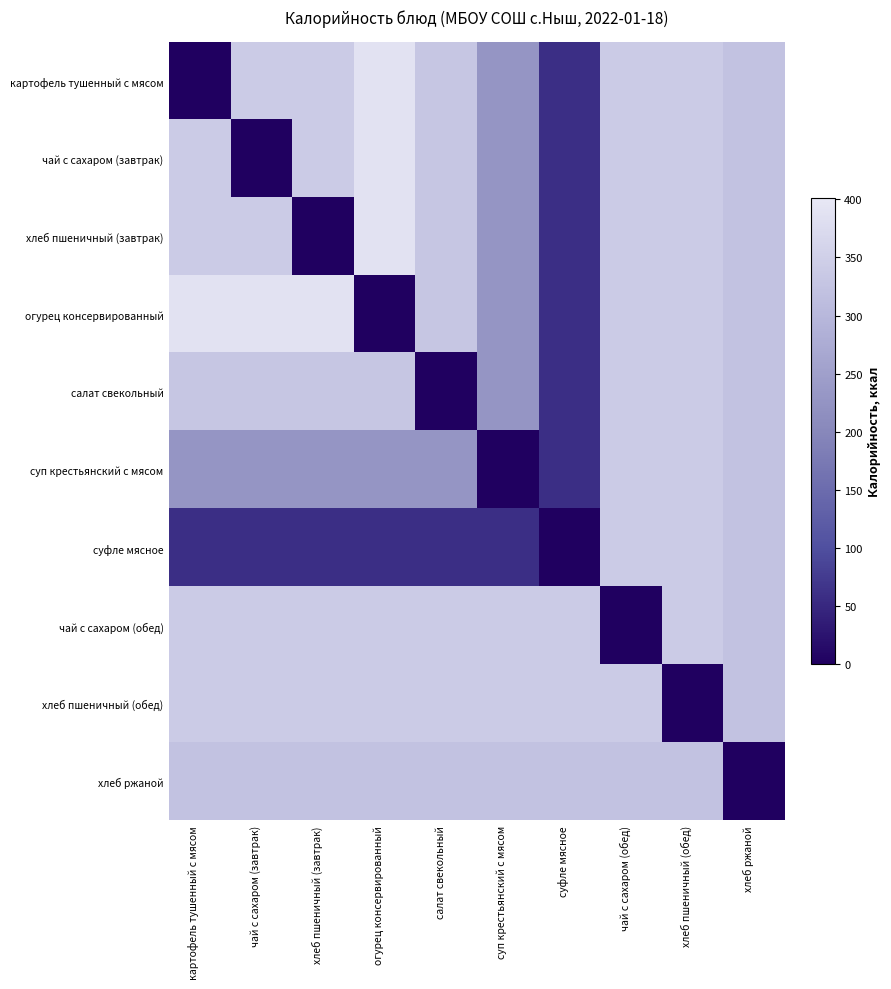

Reading left to right, transcribe all the data shown in this chart.

картофель тушенный с мясом: картофель тушенный с мясом=0	чай с сахаром (завтрак)=340	хлеб пшеничный (завтрак)=341	огурец консервированный=390	салат свекольный=331	суп крестьянский с мясом=230	суфле мясное=59	чай с сахаром (обед)=340	хлеб пшеничный (обед)=341	хлеб ржаной=322
чай с сахаром (завтрак): картофель тушенный с мясом=340	чай с сахаром (завтрак)=0	хлеб пшеничный (завтрак)=341	огурец консервированный=390	салат свекольный=331	суп крестьянский с мясом=230	суфле мясное=59	чай с сахаром (обед)=340	хлеб пшеничный (обед)=341	хлеб ржаной=322
хлеб пшеничный (завтрак): картофель тушенный с мясом=341	чай с сахаром (завтрак)=341	хлеб пшеничный (завтрак)=0	огурец консервированный=390	салат свекольный=331	суп крестьянский с мясом=230	суфле мясное=59	чай с сахаром (обед)=340	хлеб пшеничный (обед)=341	хлеб ржаной=322
огурец консервированный: картофель тушенный с мясом=390	чай с сахаром (завтрак)=390	хлеб пшеничный (завтрак)=390	огурец консервированный=0	салат свекольный=331	суп крестьянский с мясом=230	суфле мясное=59	чай с сахаром (обед)=340	хлеб пшеничный (обед)=341	хлеб ржаной=322
салат свекольный: картофель тушенный с мясом=331	чай с сахаром (завтрак)=331	хлеб пшеничный (завтрак)=331	огурец консервированный=331	салат свекольный=0	суп крестьянский с мясом=230	суфле мясное=59	чай с сахаром (обед)=340	хлеб пшеничный (обед)=341	хлеб ржаной=322
суп крестьянский с мясом: картофель тушенный с мясом=230	чай с сахаром (завтрак)=230	хлеб пшеничный (завтрак)=230	огурец консервированный=230	салат свекольный=230	суп крестьянский с мясом=0	суфле мясное=59	чай с сахаром (обед)=340	хлеб пшеничный (обед)=341	хлеб ржаной=322
суфле мясное: картофель тушенный с мясом=59	чай с сахаром (завтрак)=59	хлеб пшеничный (завтрак)=59	огурец консервированный=59	салат свекольный=59	суп крестьянский с мясом=59	суфле мясное=0	чай с сахаром (обед)=340	хлеб пшеничный (обед)=341	хлеб ржаной=322
чай с сахаром (обед): картофель тушенный с мясом=340	чай с сахаром (завтрак)=340	хлеб пшеничный (завтрак)=340	огурец консервированный=340	салат свекольный=340	суп крестьянский с мясом=340	суфле мясное=340	чай с сахаром (обед)=0	хлеб пшеничный (обед)=341	хлеб ржаной=322
хлеб пшеничный (обед): картофель тушенный с мясом=341	чай с сахаром (завтрак)=341	хлеб пшеничный (завтрак)=341	огурец консервированный=341	салат свекольный=341	суп крестьянский с мясом=341	суфле мясное=341	чай с сахаром (обед)=341	хлеб пшеничный (обед)=0	хлеб ржаной=322
хлеб ржаной: картофель тушенный с мясом=322	чай с сахаром (завтрак)=322	хлеб пшеничный (завтрак)=322	огурец консервированный=322	салат свекольный=322	суп крестьянский с мясом=322	суфле мясное=322	чай с сахаром (обед)=322	хлеб пшеничный (обед)=322	хлеб ржаной=0